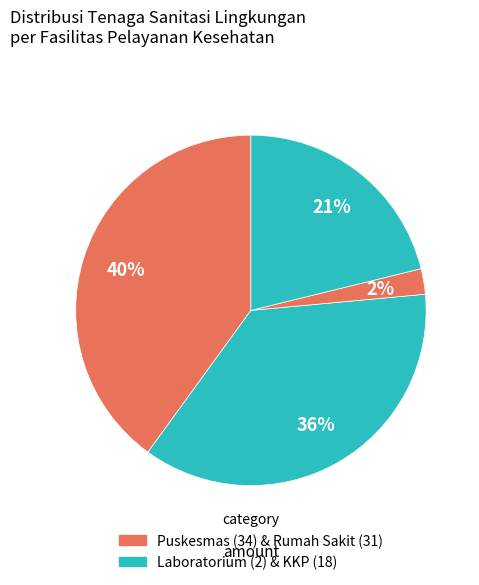

Which category has the smallest portion of the pie?

Laboratorium